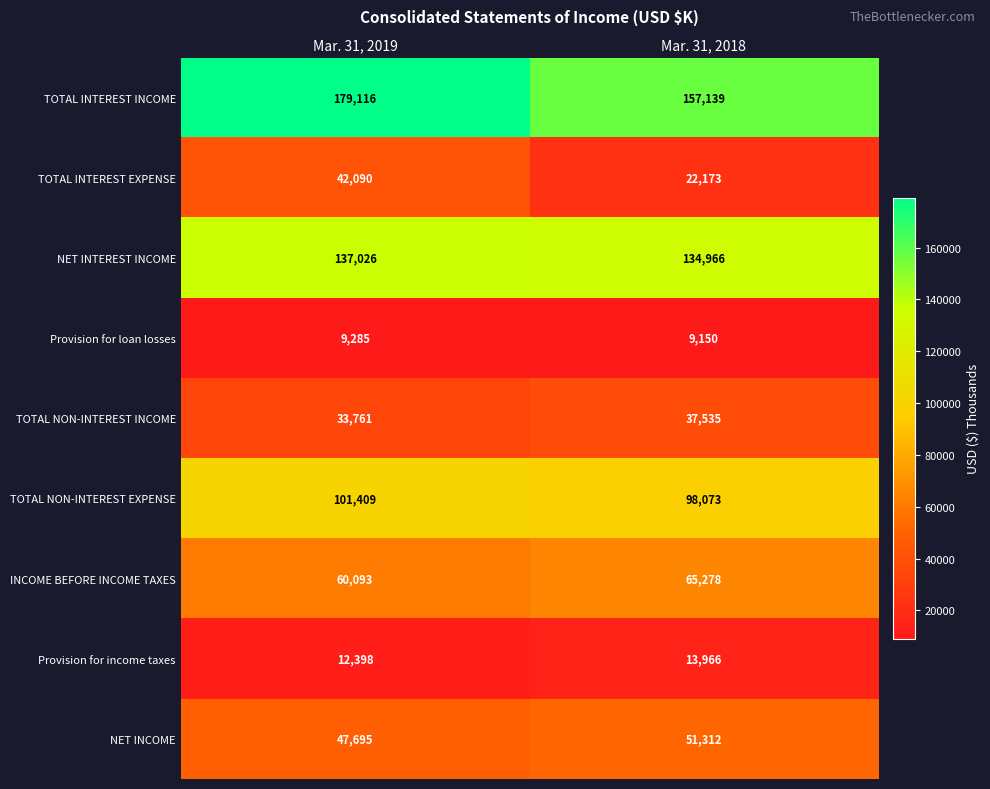

Is the value of Provision for loan losses at Mar. 31, 2019 greater than the value of TOTAL INTEREST EXPENSE at Mar. 31, 2018?

No